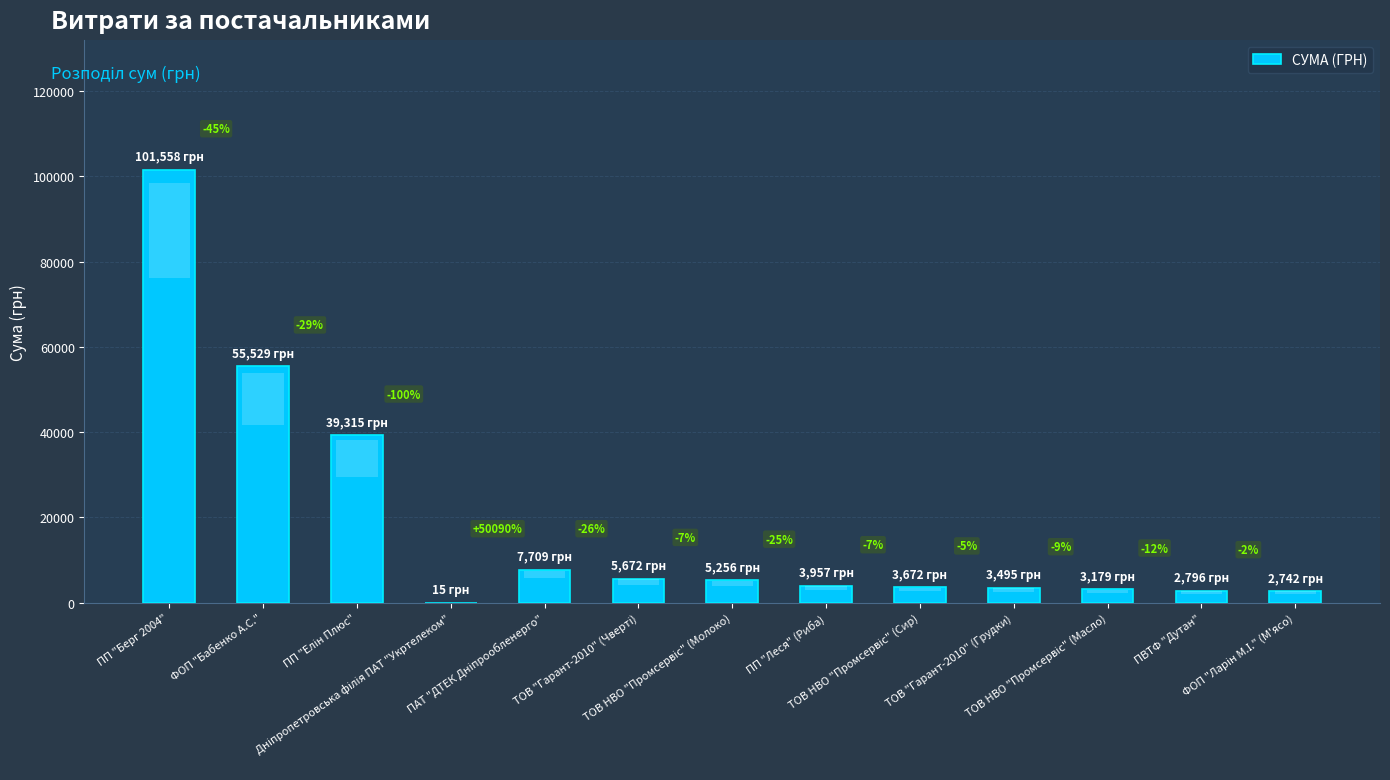

Does the chart contain any negative values?

No